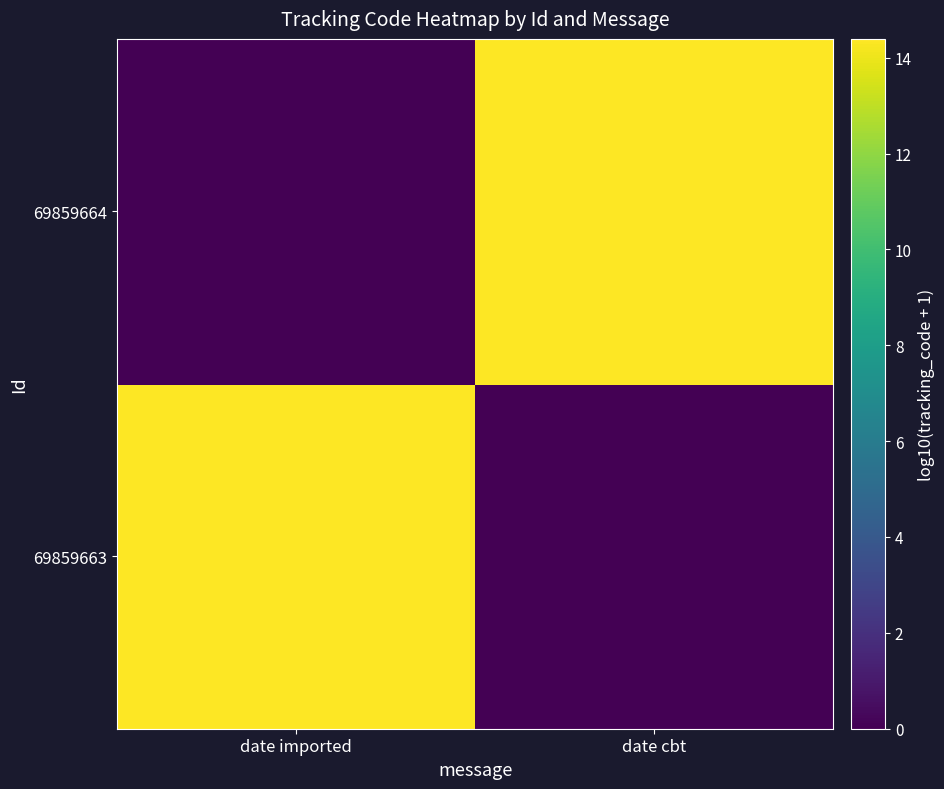

At which category is the sum across all series the highest?

date imported